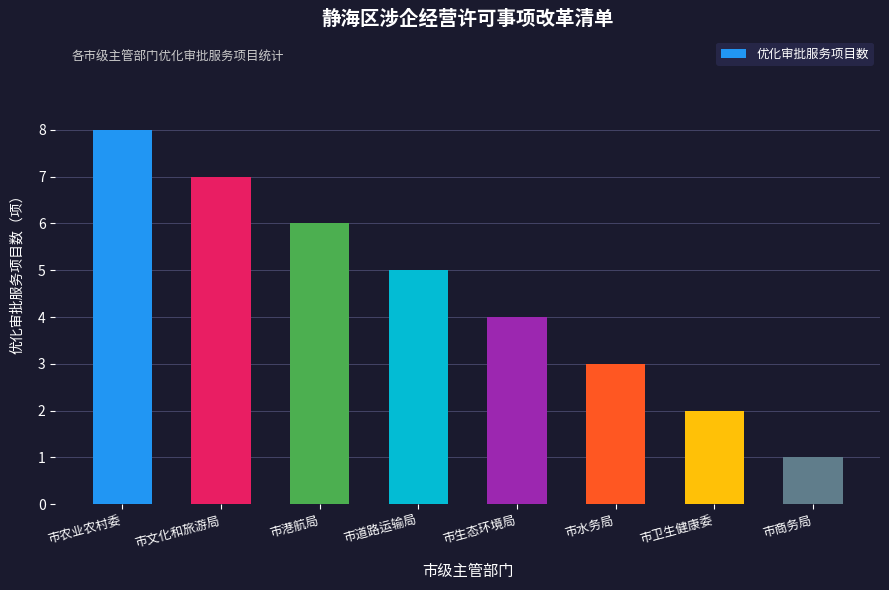

Does the chart contain stacked bars?

No